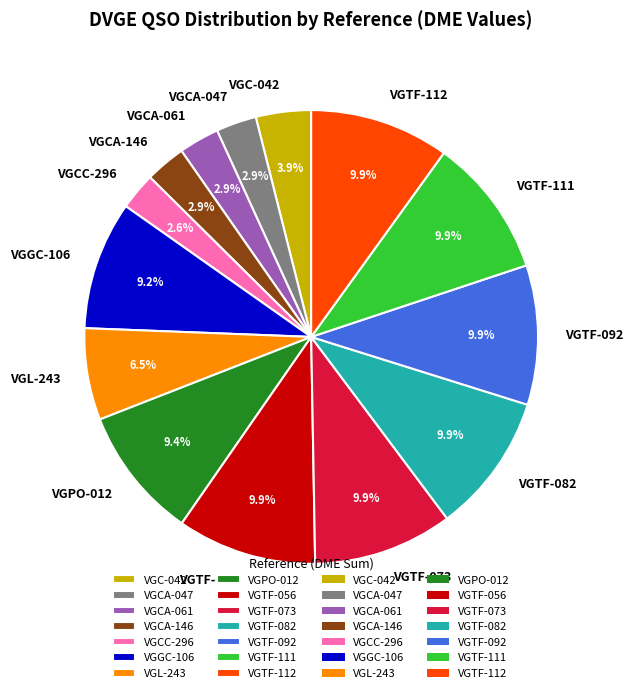

Count the number of slices in the pie.

14